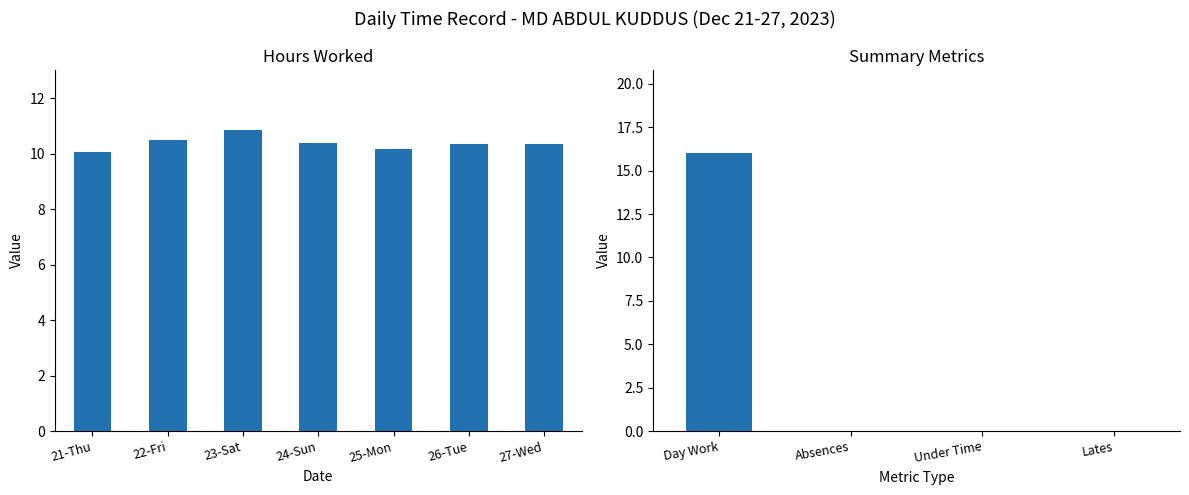

What is the average value?

10.4